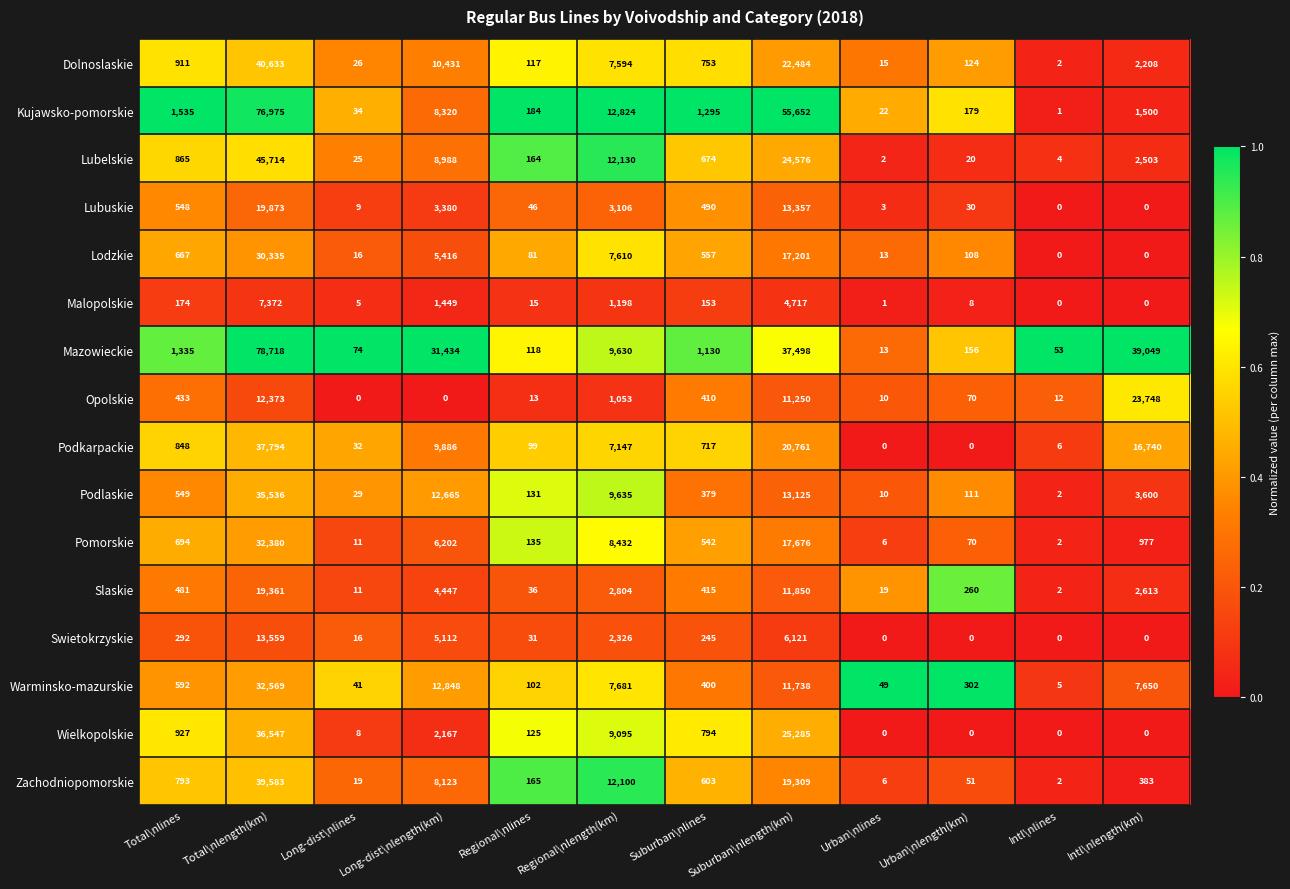

What is the total value across all series at Long-dist\nlength(km)?

130868